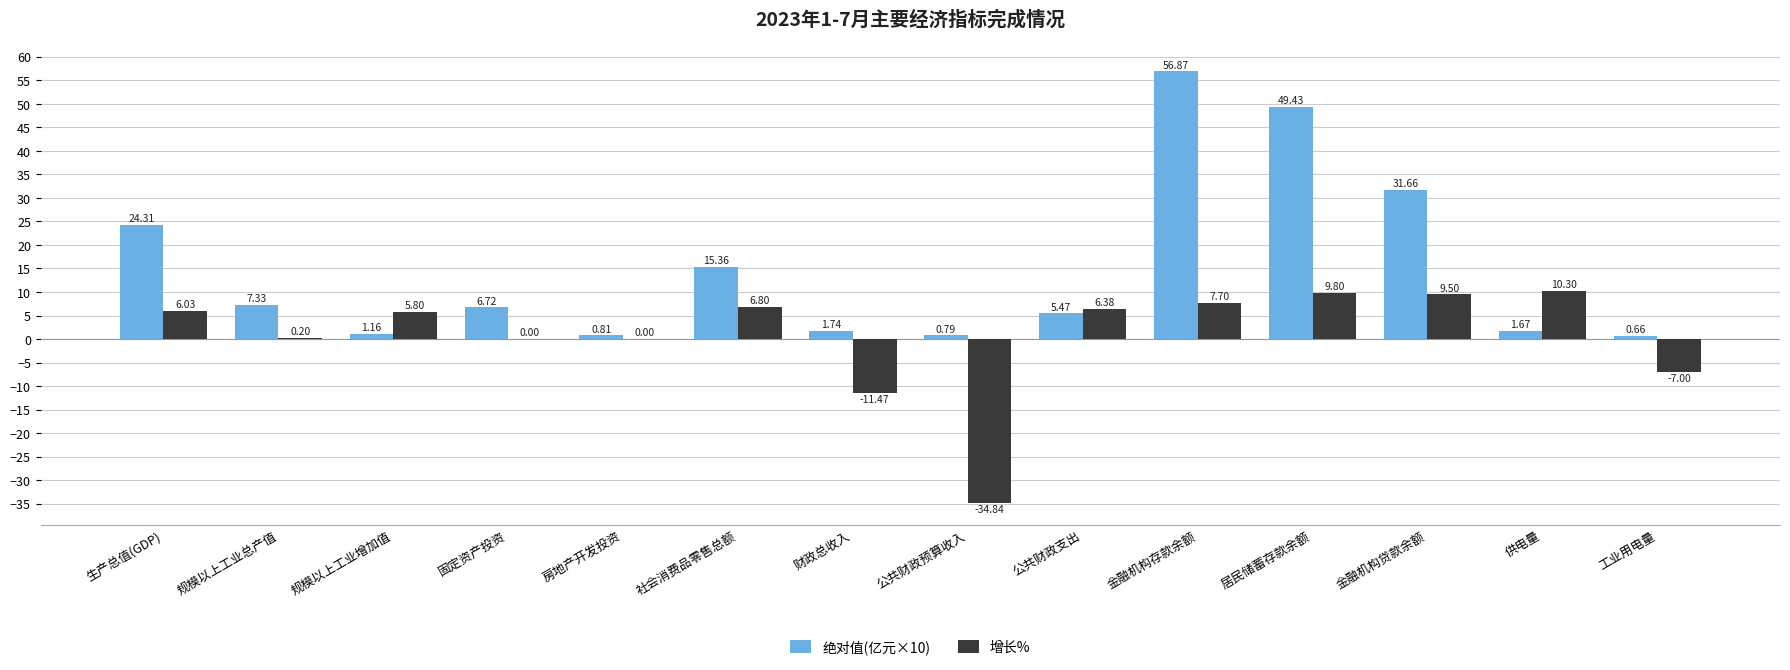

What is the sum of the 增长% values at 生产总值(GDP) and 公共财政预算收入?

-28.8